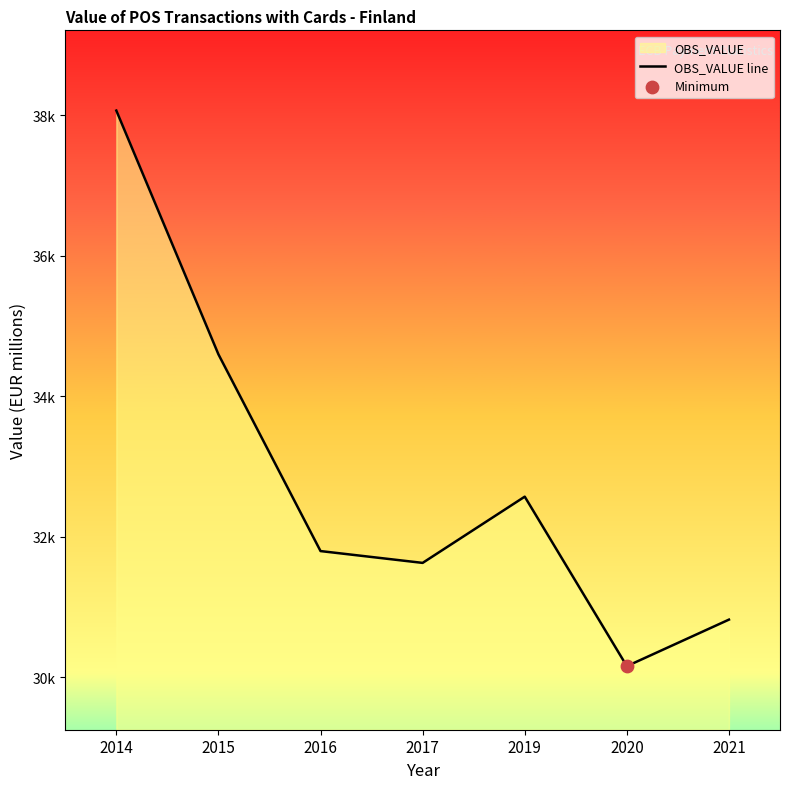

Which has a higher value, 2015 or 2019?

2015